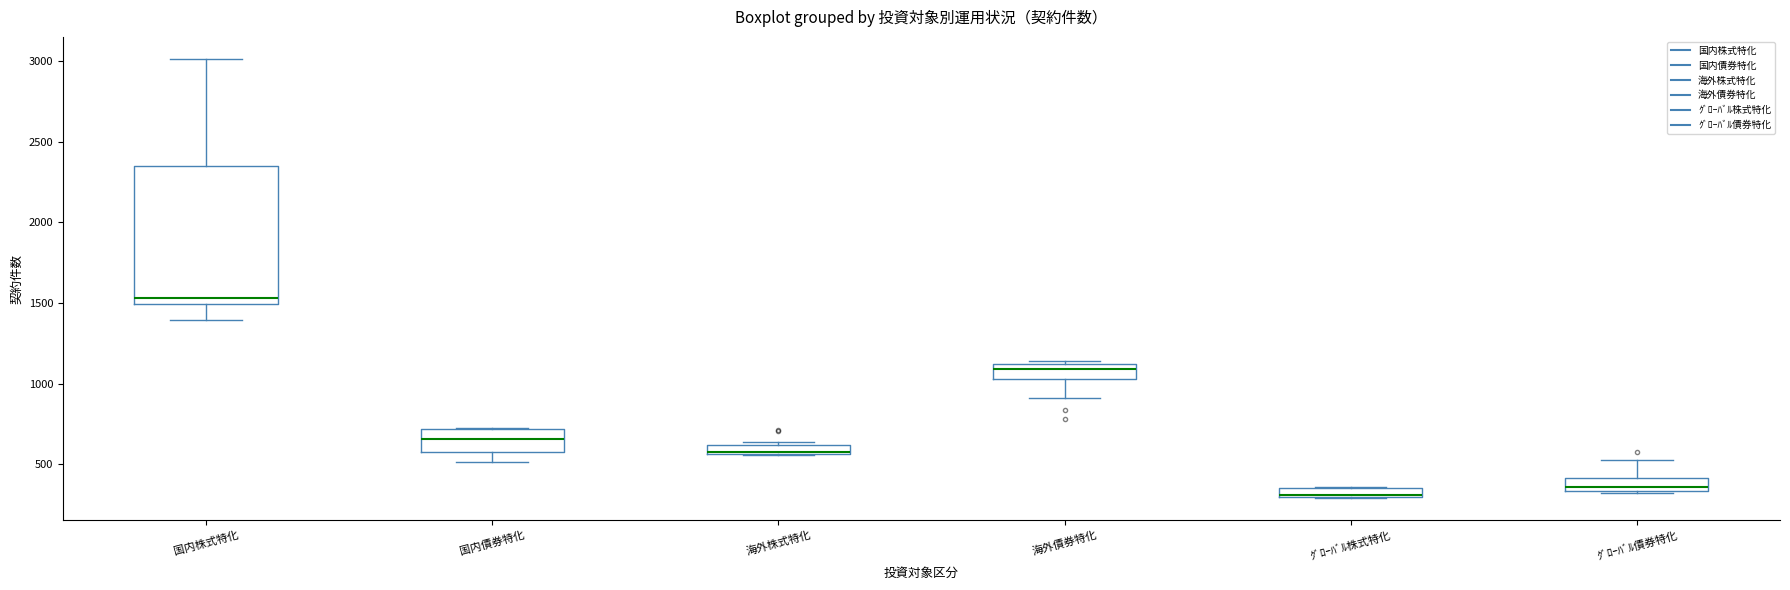

Comparing the boxes themselves (not the whiskers), which one is the tallest?

国内株式特化